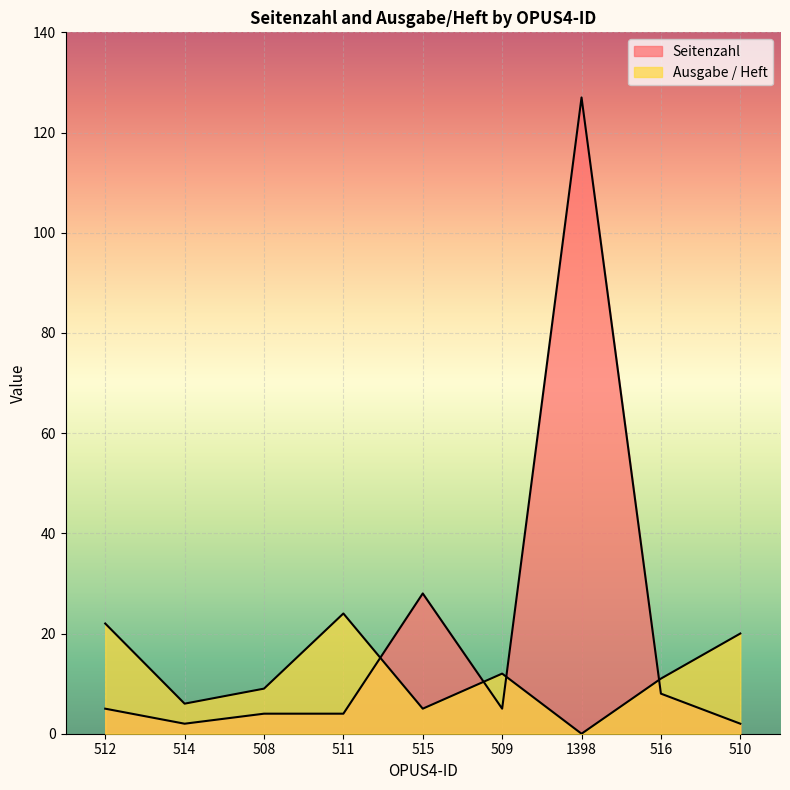

What is the difference between the second highest and minimum values in the Ausgabe / Heft series?

22